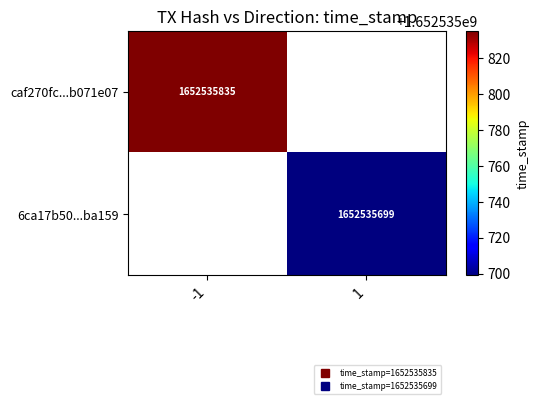

Is the value of 6ca17b500fc18120ce1717921f7752b1983ba15 at time_stamp greater than the value of caf270fc7e95719cbd01c83f7ee10921b071e07 at direction?

Yes